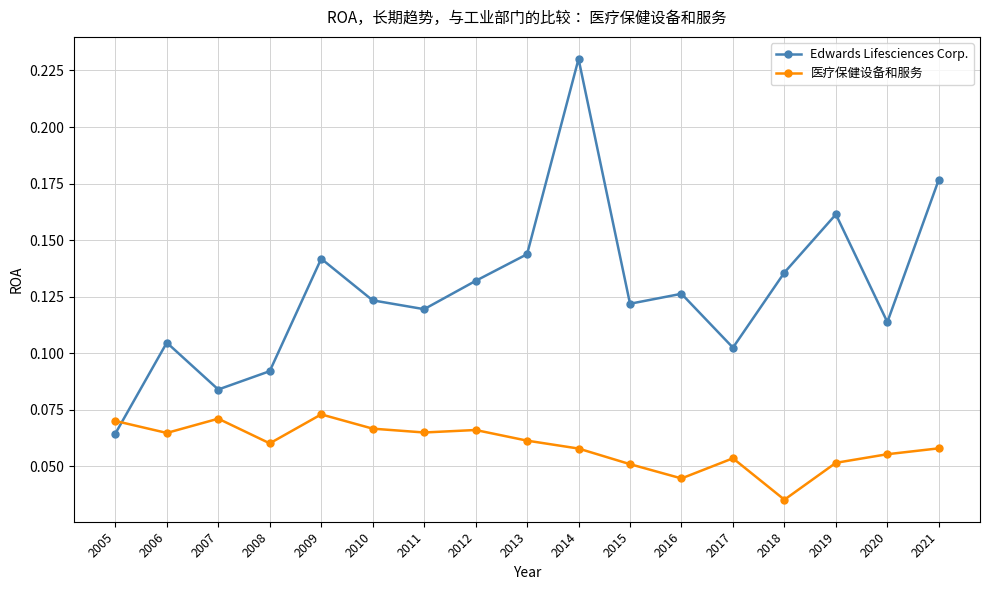

Count the 医疗保健设备和服务 values in the range 0 to 1.

17